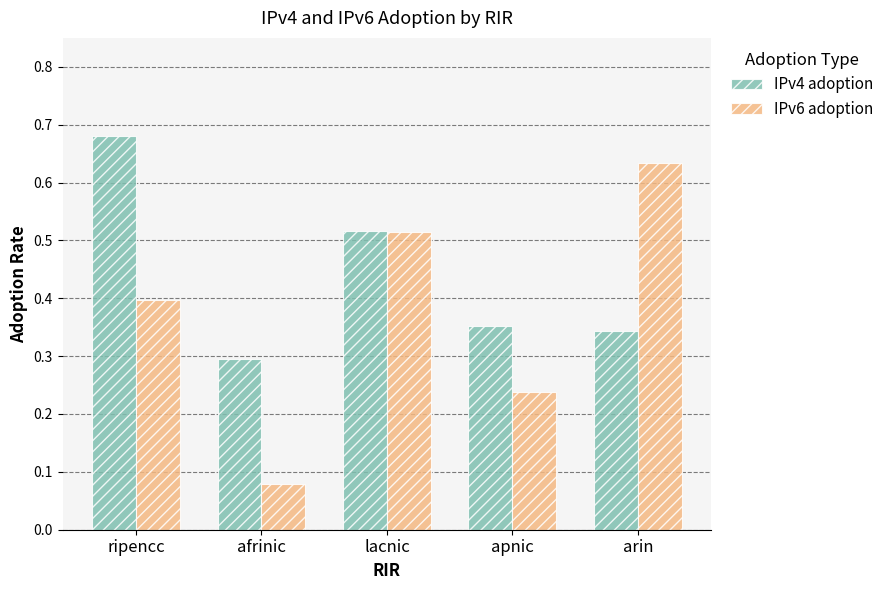

What is the sum of all IPv4 adoption values?

2.2